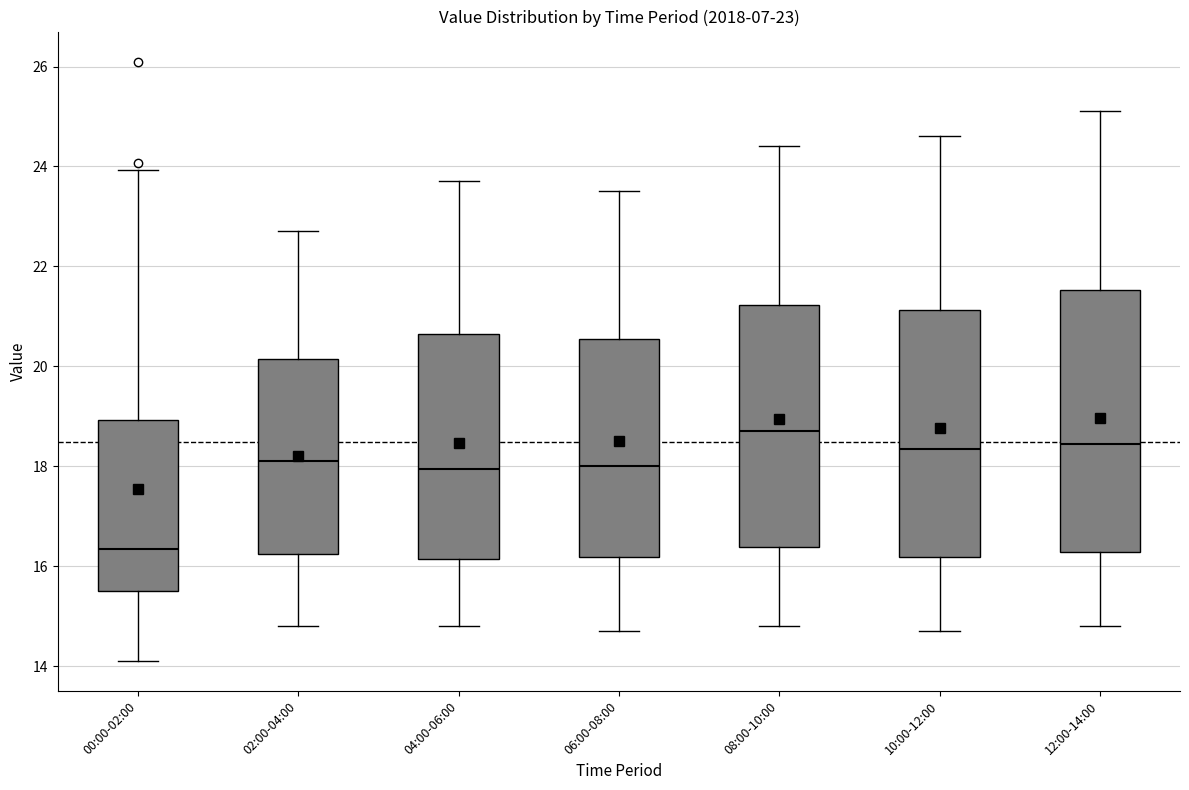

Which box has the highest median line?

08:00-10:00